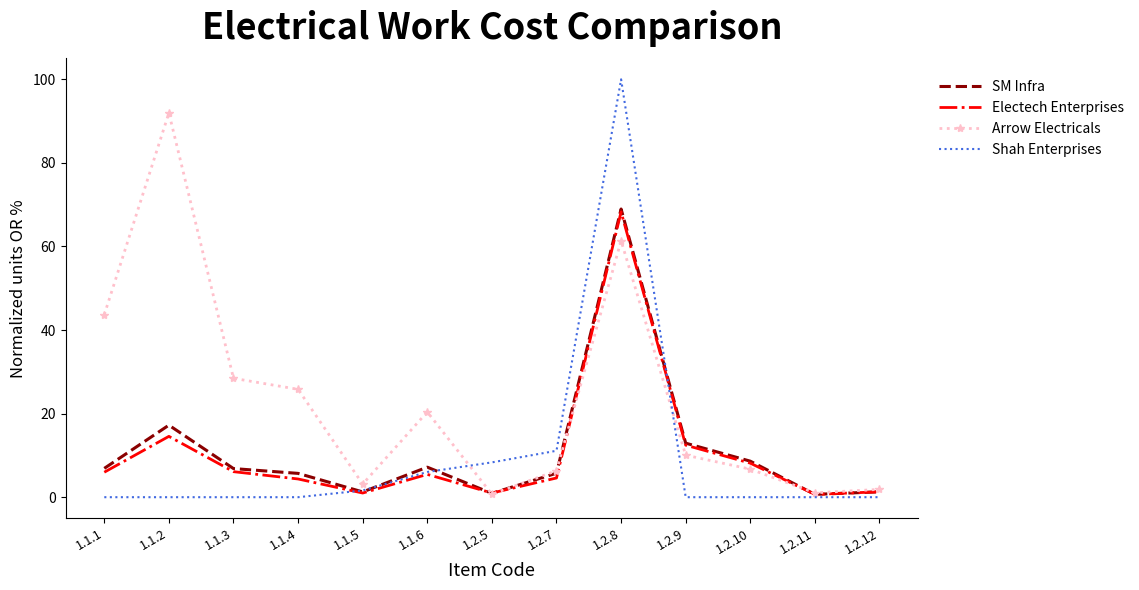

What is the greatest value displayed?

100.0